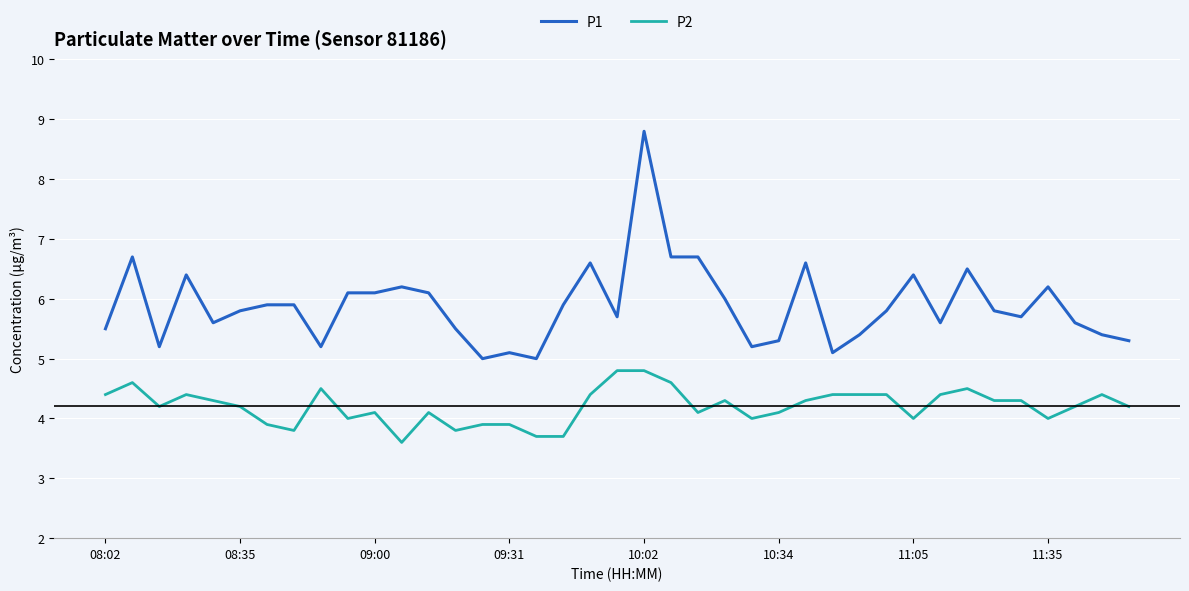

Which series has the widest spread of values?

P1